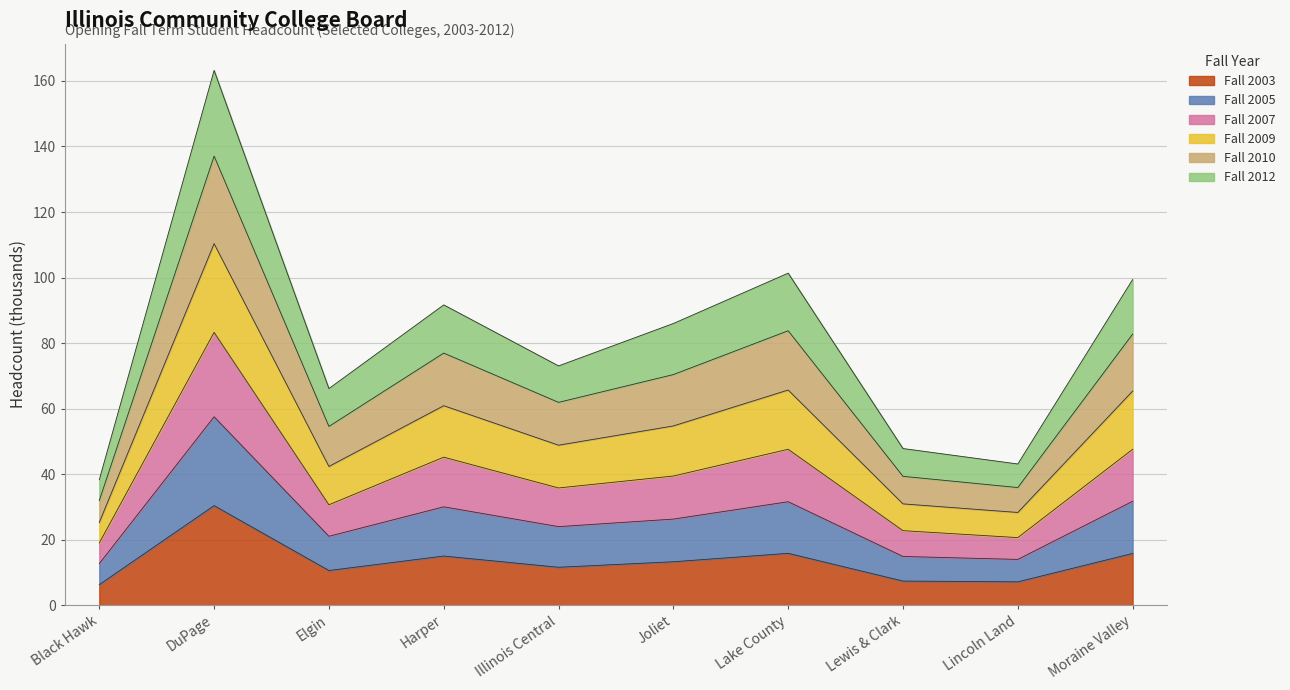

At which label does Fall 2009 first exceed 85?

DuPage